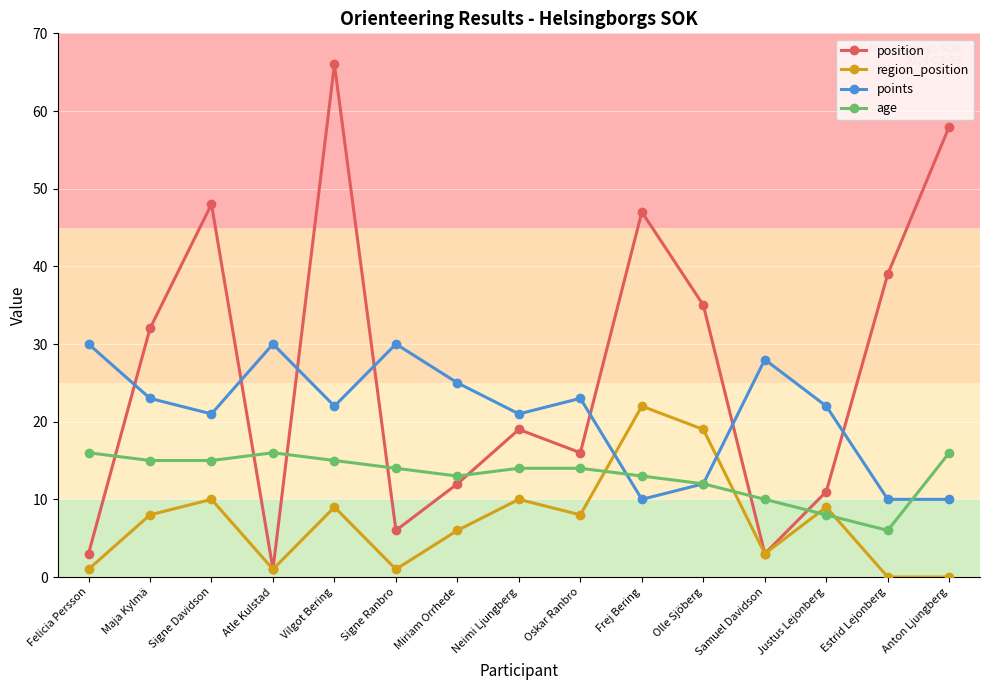

True or false: points and region_position cross at least once.

True